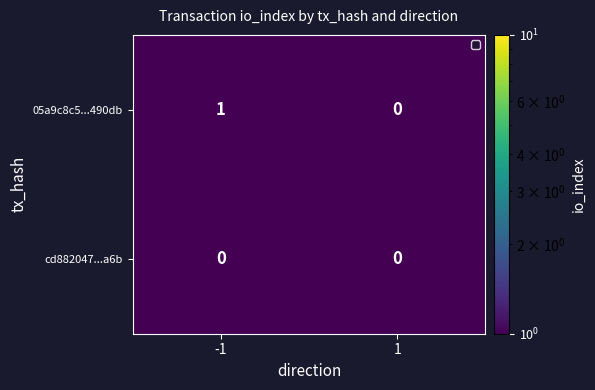

At -1, list the series in order from smallest to largest.

cd882047...a6b, 05a9c8c5...490db